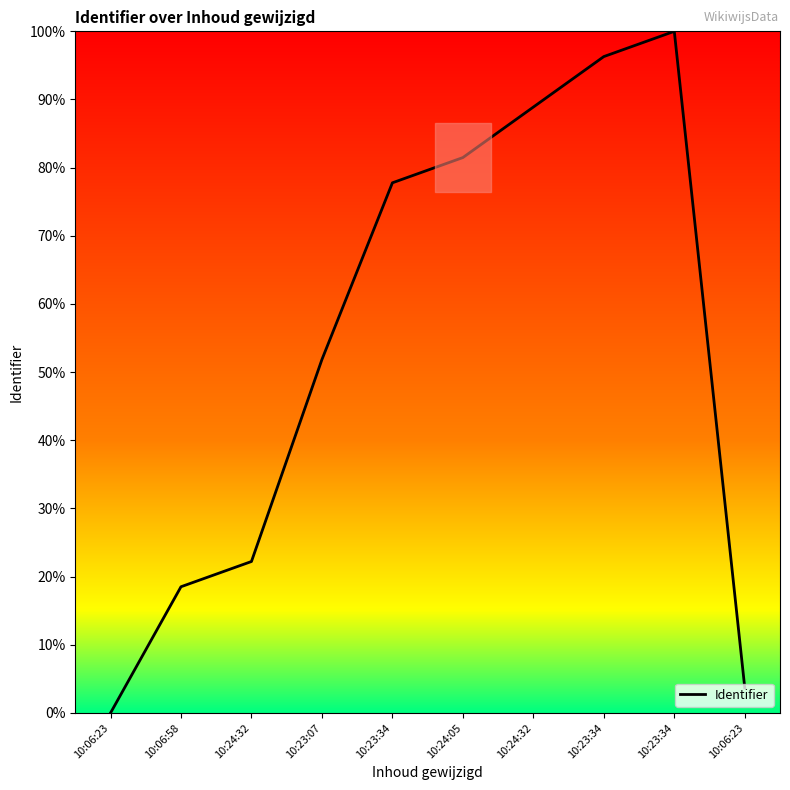

What is the difference between the values at 10:23:34 and 10:06:23?

92.6